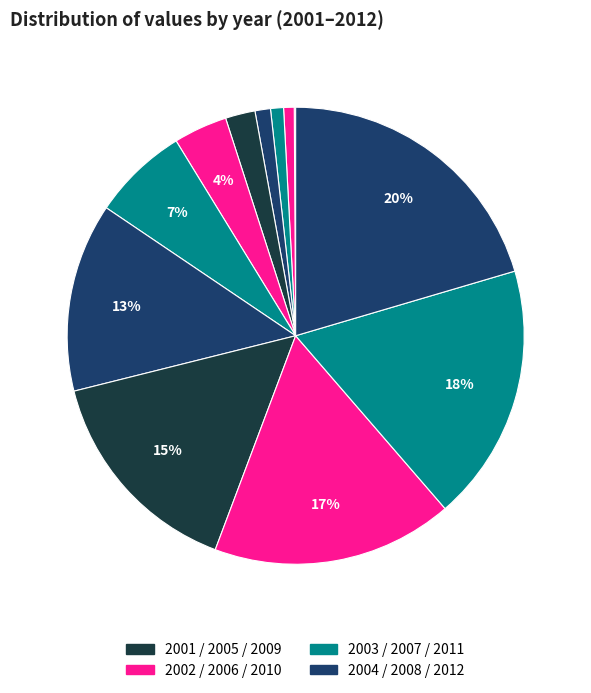

What is the smallest slice in the pie chart?

2001